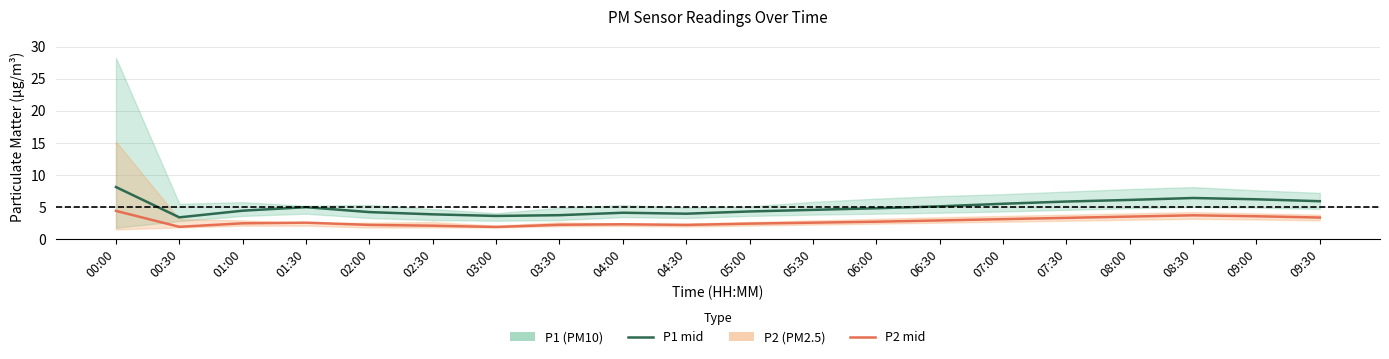

Rank the series by their maximum value, from lowest to highest.

P2, P1